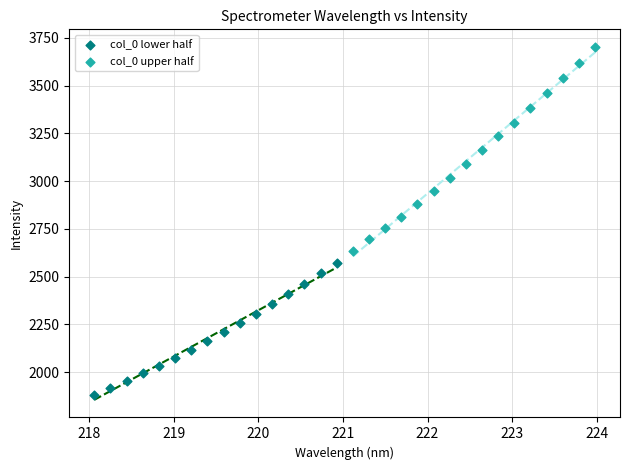

Which series reaches the maximum Y coordinate?

col_0 upper half